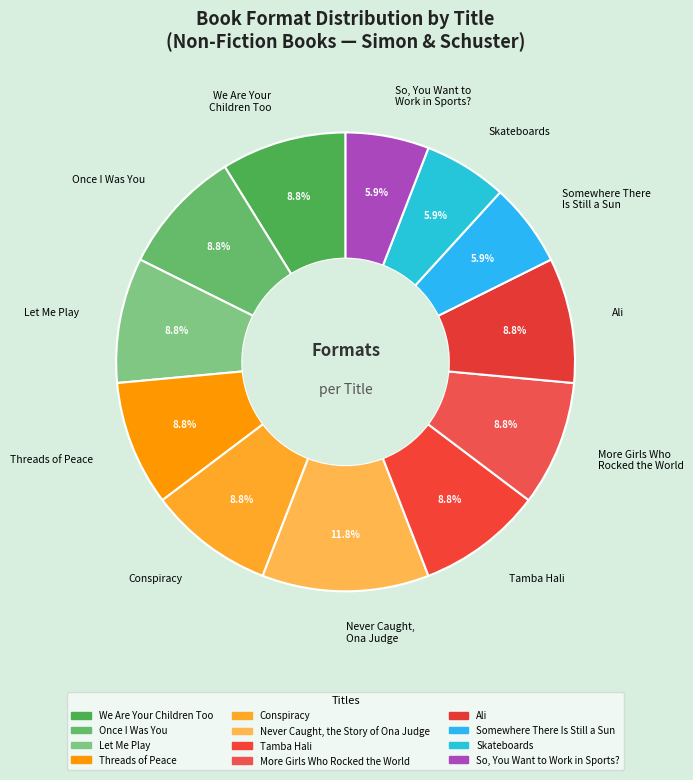

To the nearest percent, what is the difference between the Once I Was You and Somewhere There Is Still a Sun slice percentages?

3%